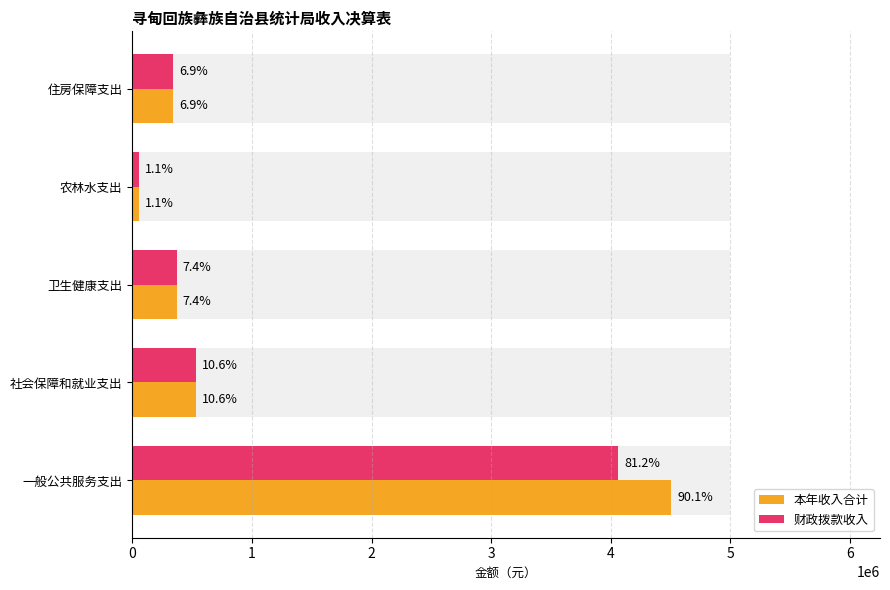

What value does the 本年收入合计 series have at 住房保障支出?

342663.0